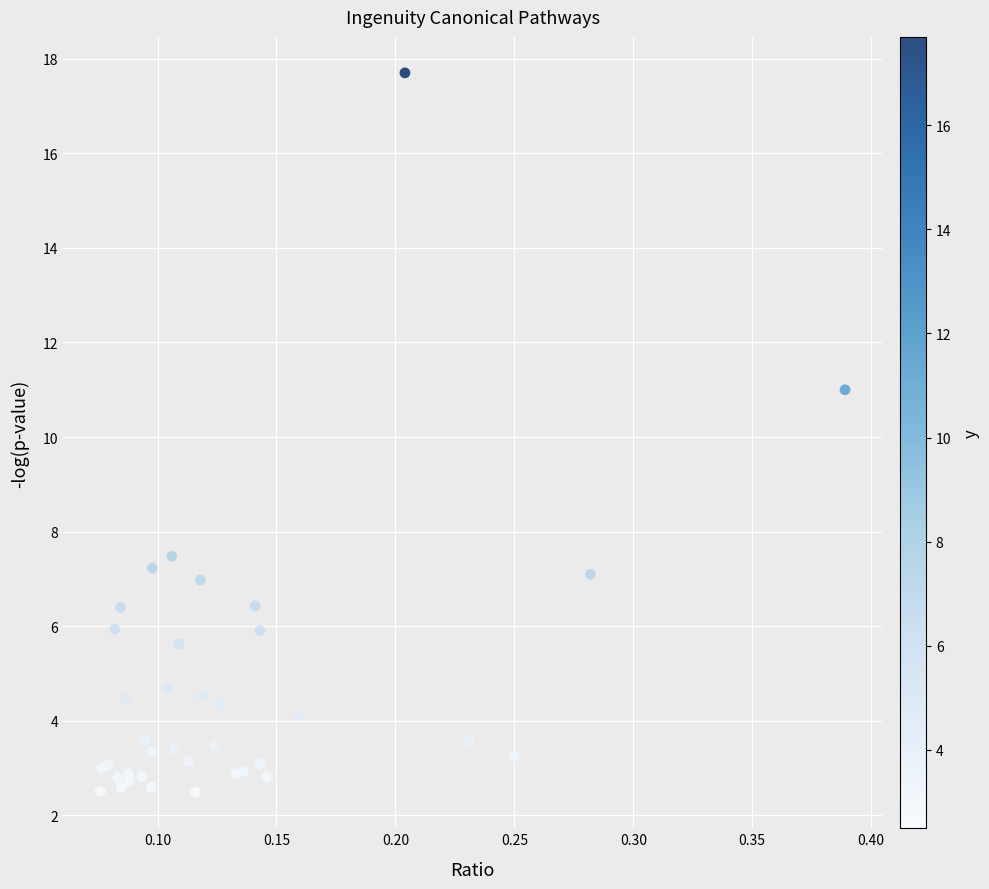

What Y value in the scatter plot is closest to 10?

11.0